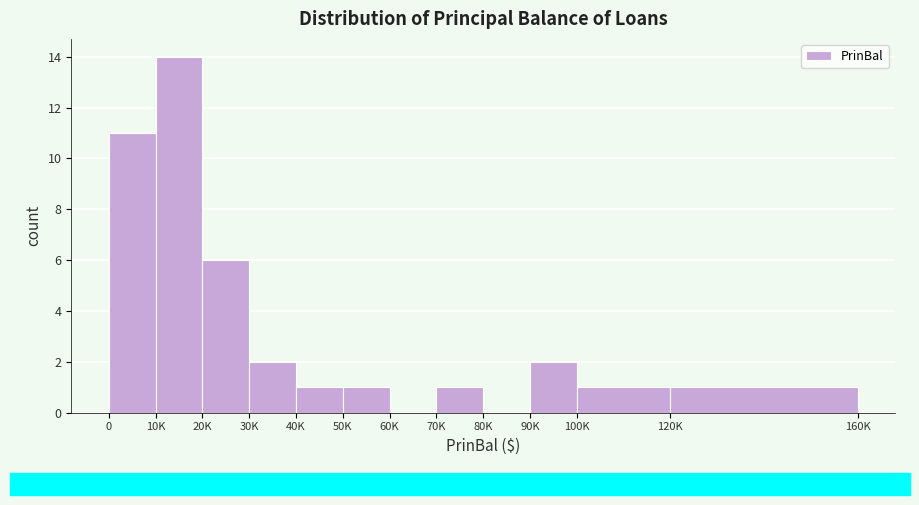

Reading left to right, extract all data points from this chart.

0=11	10K=14	20K=6	30K=2	40K=1	50K=1	60K=0	70K=1	80K=0	90K=2	100K=1	120K=1